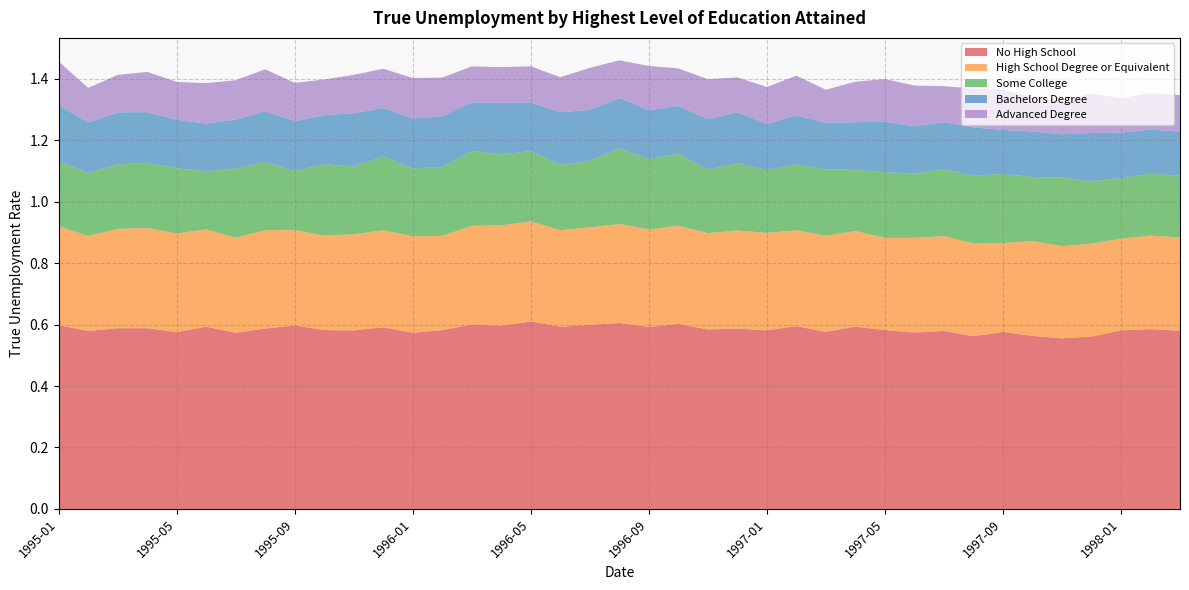

Reading left to right, what are all the values shown in this chart?

No High School: 0.6	0.6	0.6	0.6	0.6	0.6	0.6	0.6	0.6	0.6	0.6	0.6	0.6	0.6	0.6	0.6	0.6	0.6	0.6	0.6	0.6	0.6	0.6	0.6	0.6	0.6	0.6	0.6	0.6	0.6	0.6	0.6	0.6	0.6	0.6	0.6	0.6	0.6	0.6
High School Degree or Equivalent: 0.3	0.3	0.3	0.3	0.3	0.3	0.3	0.3	0.3	0.3	0.3	0.3	0.3	0.3	0.3	0.3	0.3	0.3	0.3	0.3	0.3	0.3	0.3	0.3	0.3	0.3	0.3	0.3	0.3	0.3	0.3	0.3	0.3	0.3	0.3	0.3	0.3	0.3	0.3
Some College: 0.2	0.2	0.2	0.2	0.2	0.2	0.2	0.2	0.2	0.2	0.2	0.2	0.2	0.2	0.2	0.2	0.2	0.2	0.2	0.2	0.2	0.2	0.2	0.2	0.2	0.2	0.2	0.2	0.2	0.2	0.2	0.2	0.2	0.2	0.2	0.2	0.2	0.2	0.2
Bachelors Degree: 0.2	0.2	0.2	0.2	0.2	0.2	0.2	0.2	0.2	0.2	0.2	0.2	0.2	0.2	0.2	0.2	0.2	0.2	0.2	0.2	0.2	0.2	0.2	0.2	0.2	0.2	0.2	0.2	0.2	0.2	0.2	0.2	0.1	0.1	0.1	0.2	0.1	0.1	0.1
Advanced Degree: 0.1	0.1	0.1	0.1	0.1	0.1	0.1	0.1	0.1	0.1	0.1	0.1	0.1	0.1	0.1	0.1	0.1	0.1	0.1	0.1	0.1	0.1	0.1	0.1	0.1	0.1	0.1	0.1	0.1	0.1	0.1	0.1	0.1	0.1	0.1	0.1	0.1	0.1	0.1